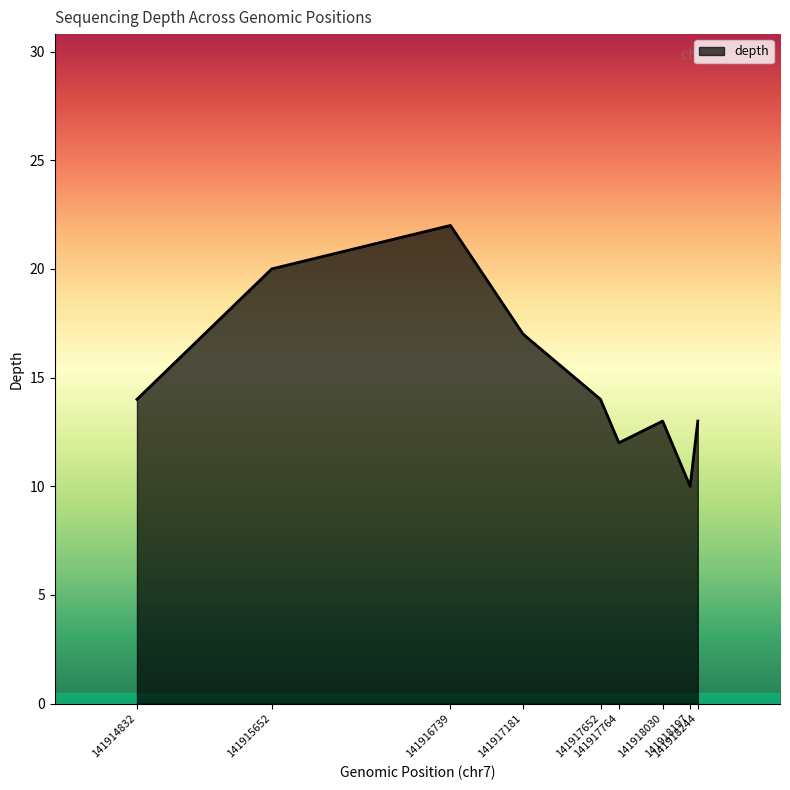

Which has a higher value, 141917652 or 141917764?

141917652